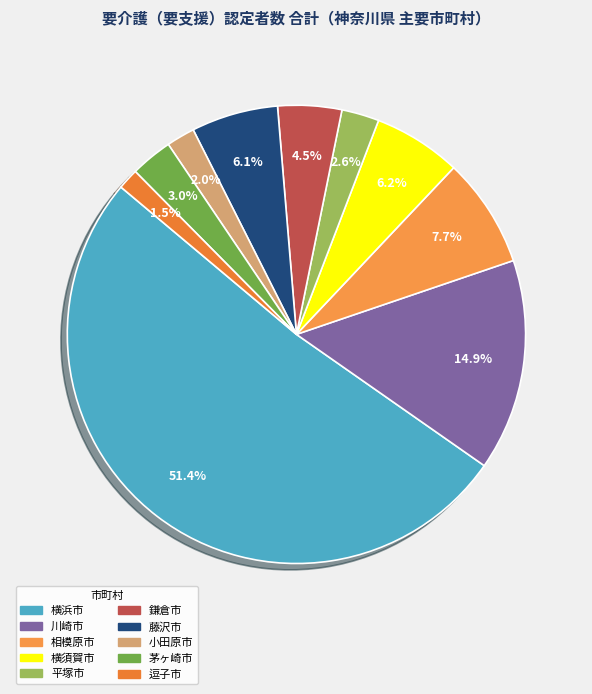

To the nearest percent, what portion does 藤沢市 represent?

6%